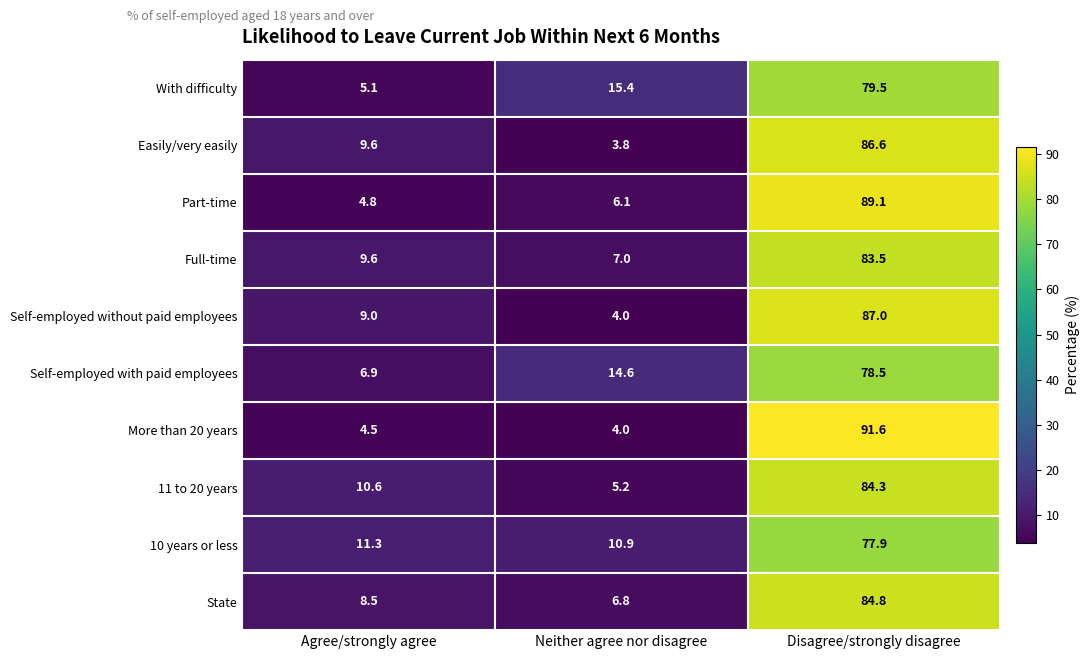

What is the average value of the 10 years or less series?

33.4